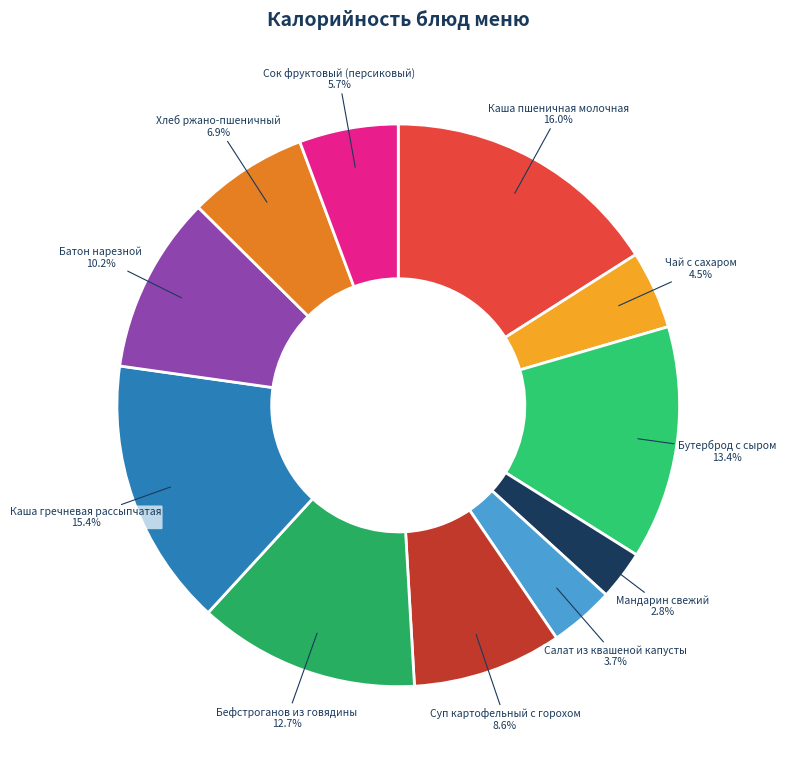

To the nearest percent, what is the difference between the largest and smallest slice percentages?

13%